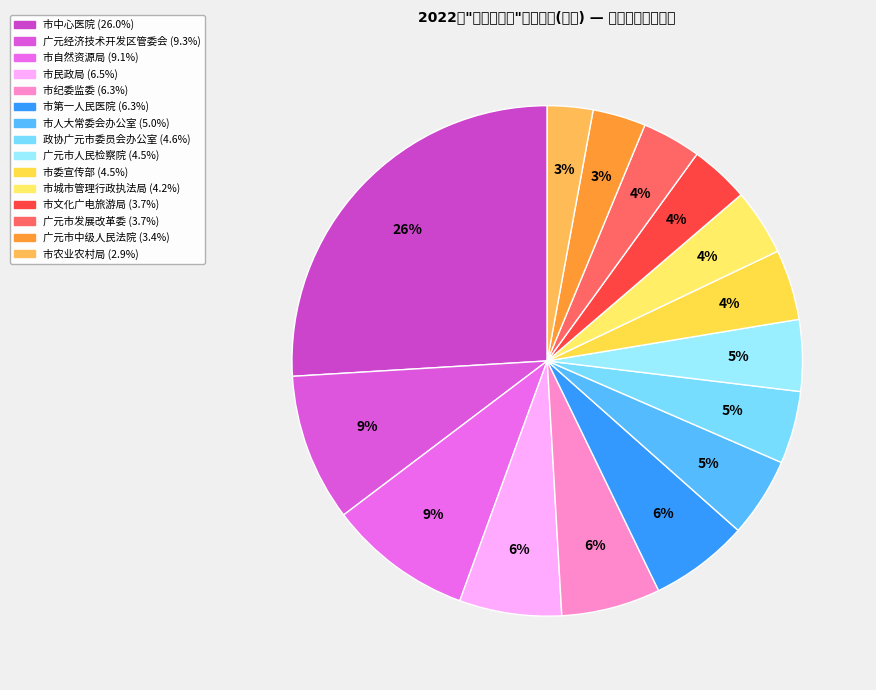

The 市人大常委会办公室 slice represents 5% of the pie. True or false?

True